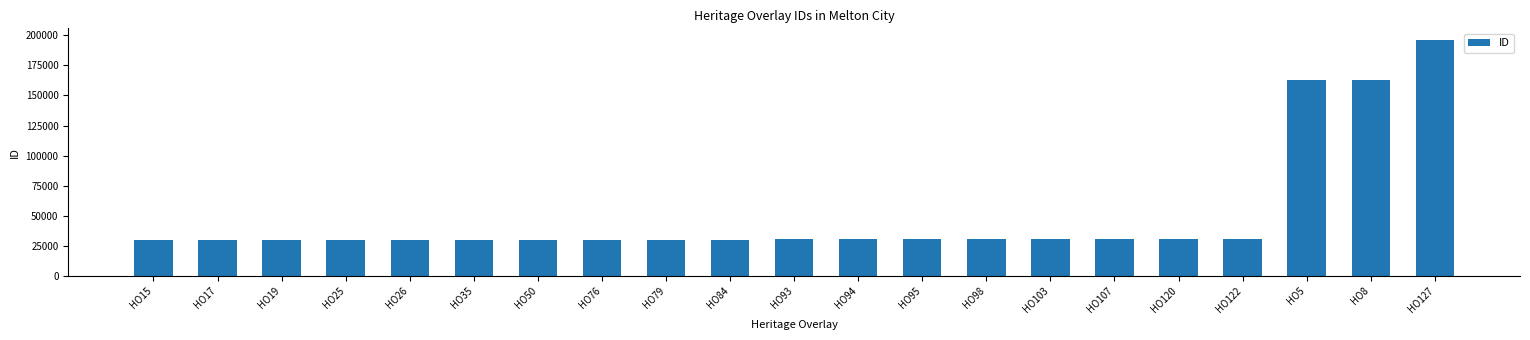

What is the label of the 12th bar from the right?

HO84